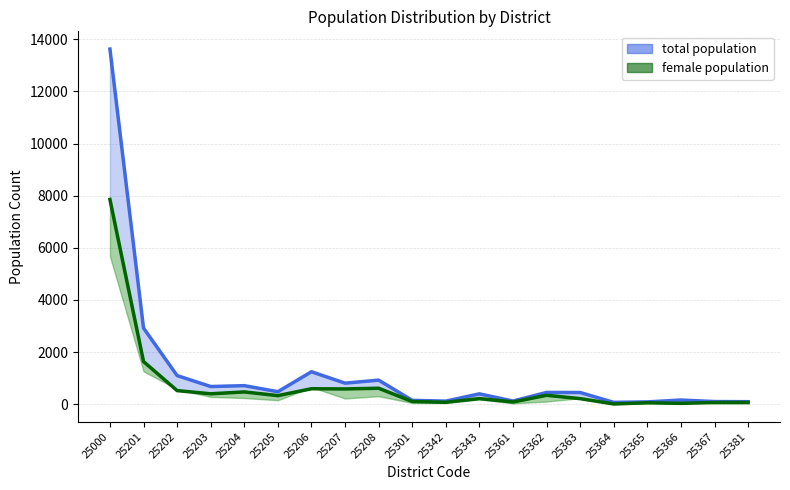

What is the total value across all series at 25301?

247